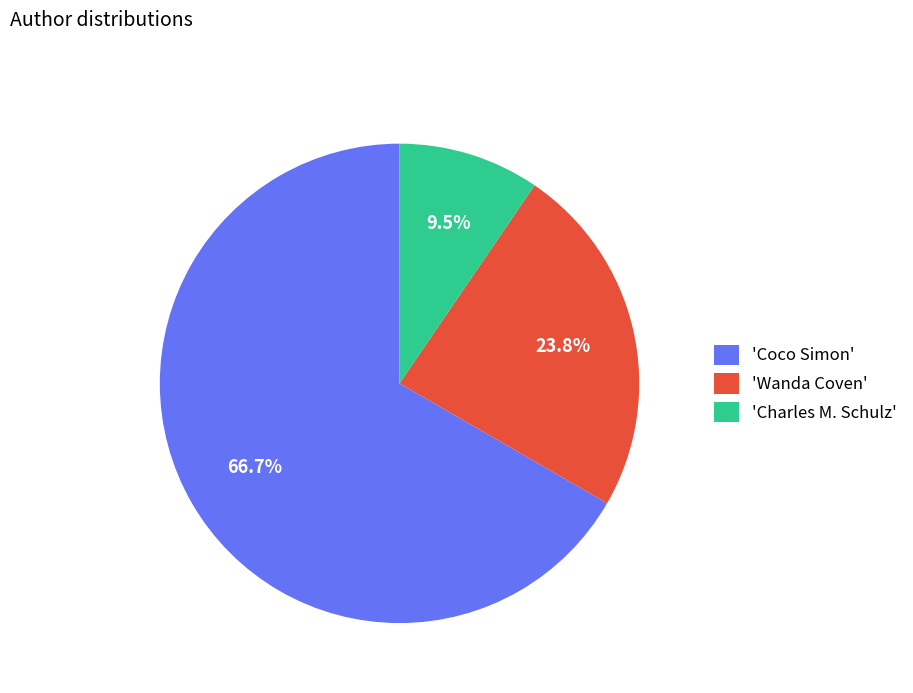

How many slices are in this pie chart?

3